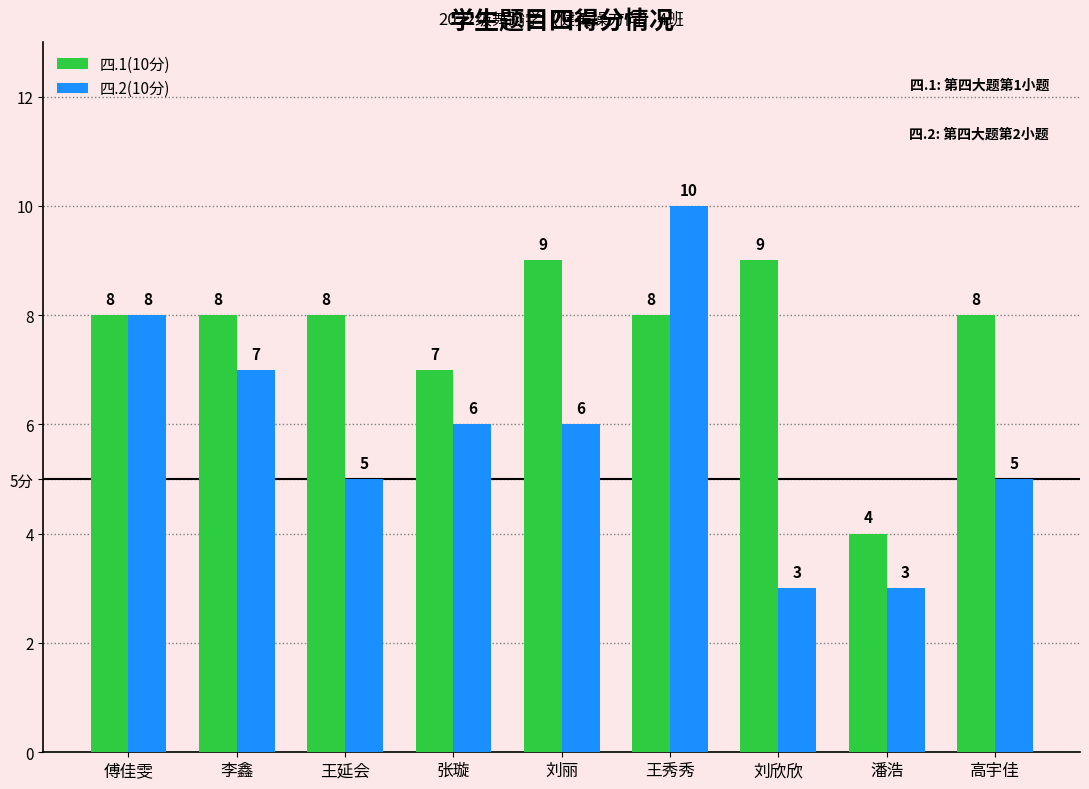

What is the difference between the maximum and minimum values in the 四.2(10分) series?

7